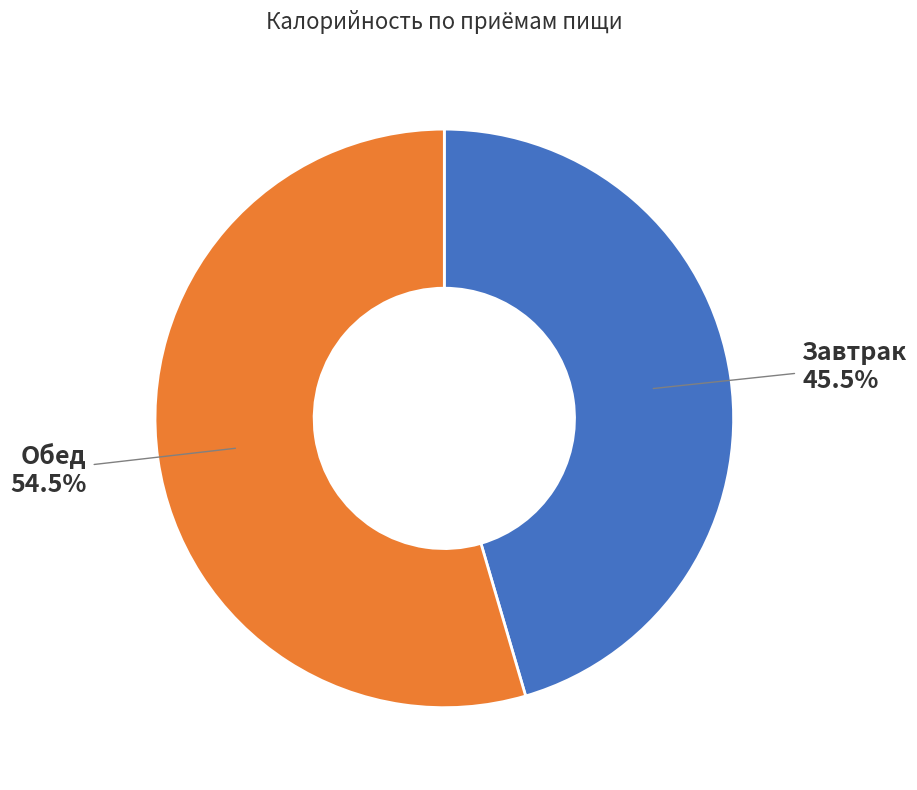

Does any single category account for the majority?

Yes